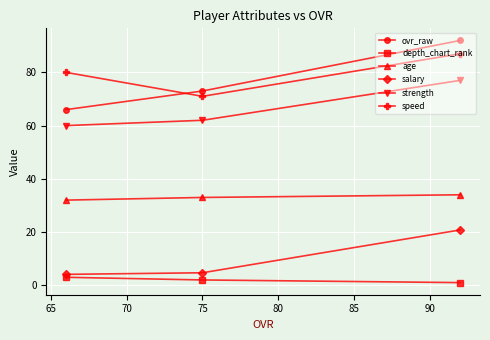

How many categories are shown in the chart?

3